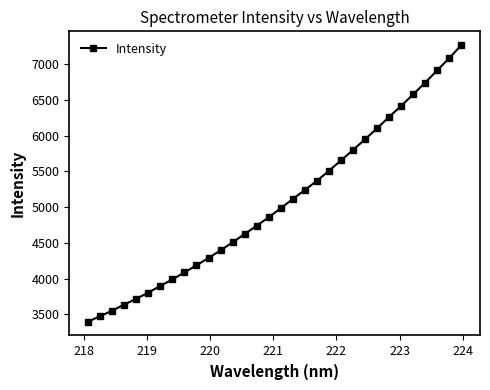

True or false: there are more than 0 points higher than both neighbors.

False